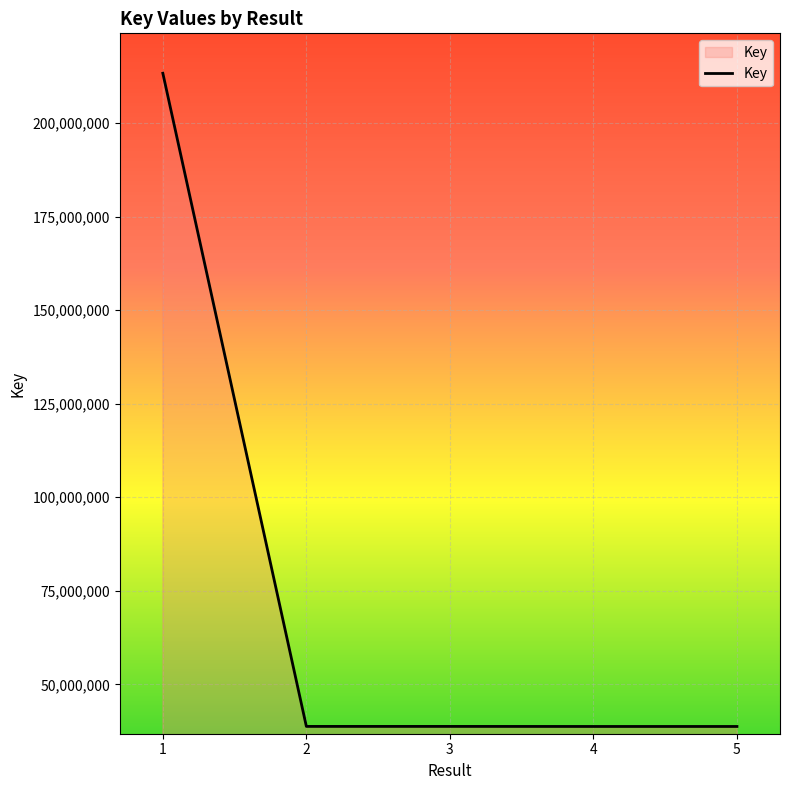

True or false: the data has more than 1 interior local peaks.

False